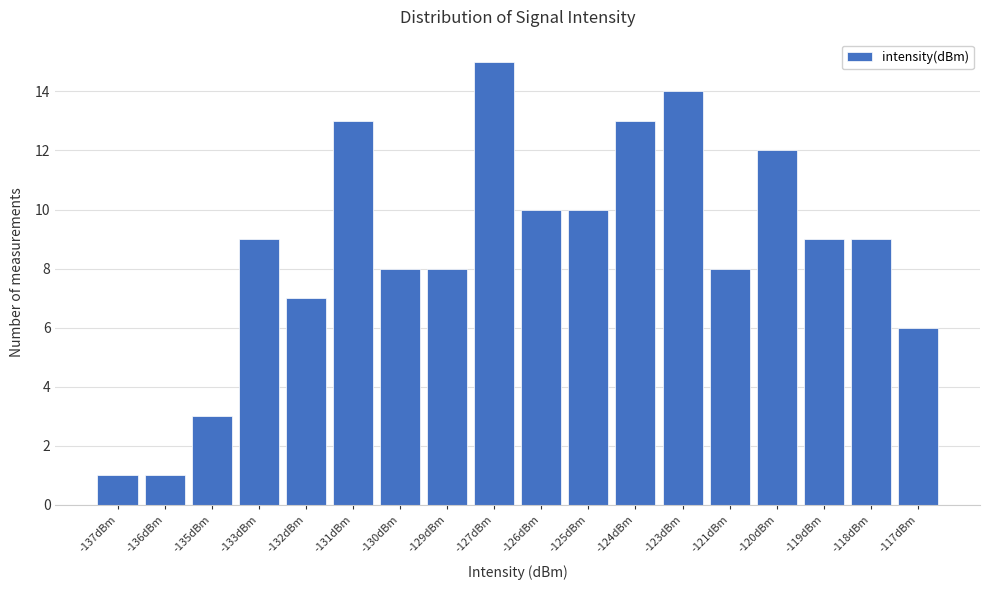

Reading left to right, transcribe all the data shown in this chart.

-137dBm=1	-136dBm=1	-135dBm=3	-133dBm=9	-132dBm=7	-131dBm=13	-130dBm=8	-129dBm=8	-127dBm=15	-126dBm=10	-125dBm=10	-124dBm=13	-123dBm=14	-121dBm=8	-120dBm=12	-119dBm=9	-118dBm=9	-117dBm=6